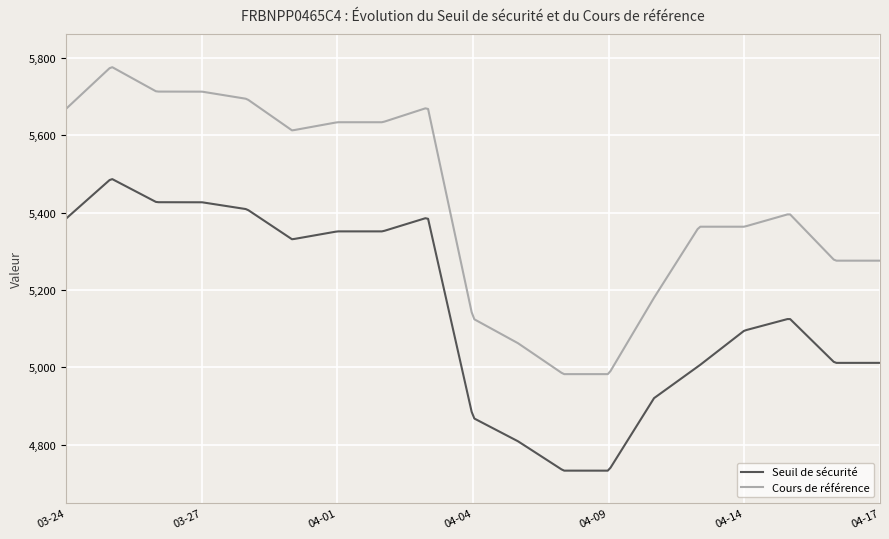

List the series in order of their peak value, lowest first.

Seuil de sécurité, Cours de référence